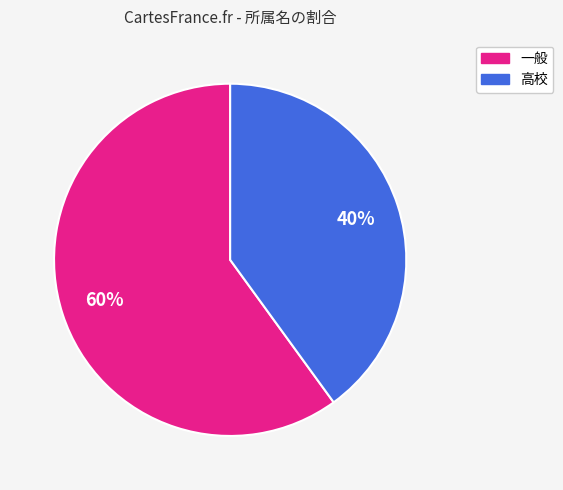

Combined, do 一般 and 高校 account for over 50%?

Yes